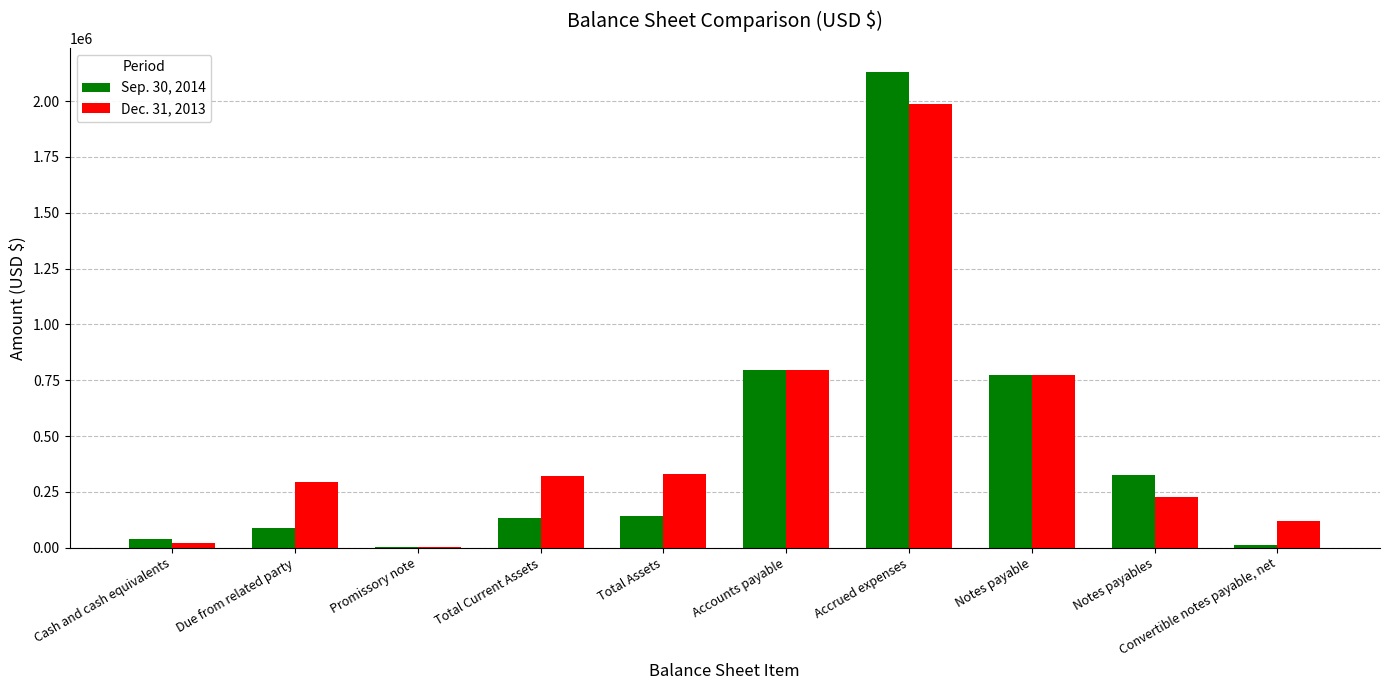

The Dec. 31, 2013 series shows 3046556 at Accrued expenses. True or false?

False